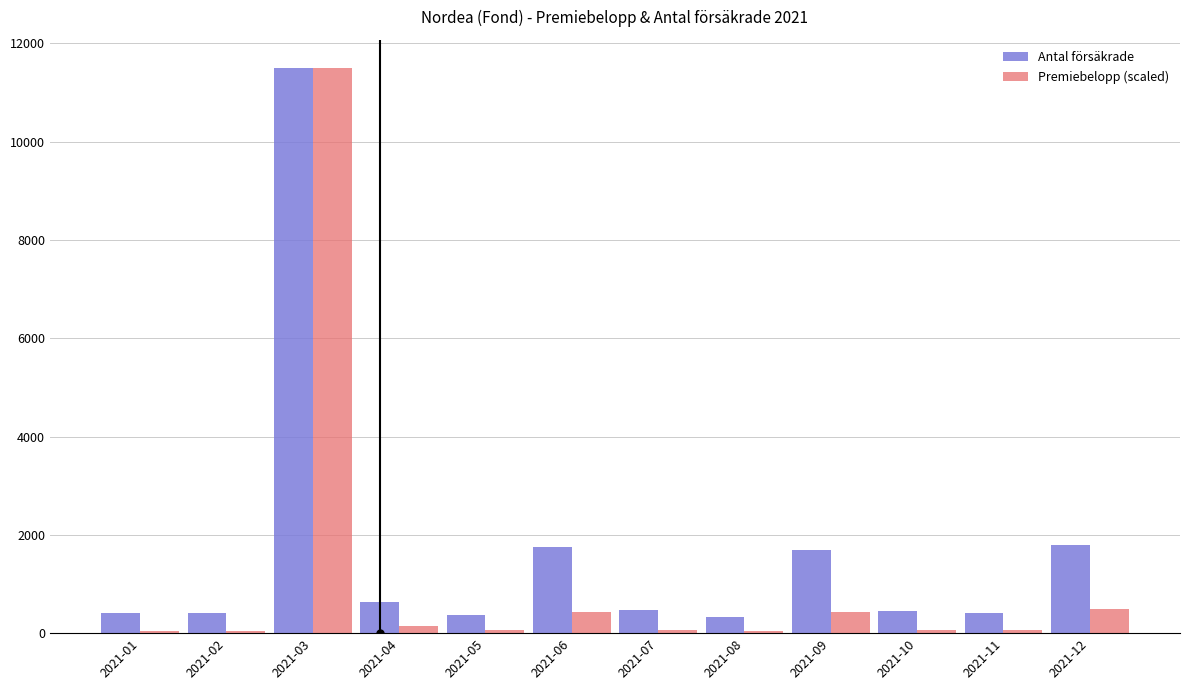

What is the sum of all Premiebelopp (scaled) values?

13388.8